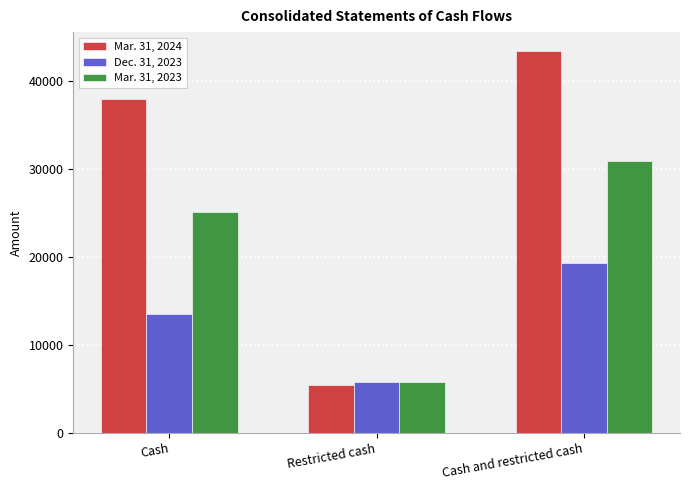

What is the greatest value displayed?

43340